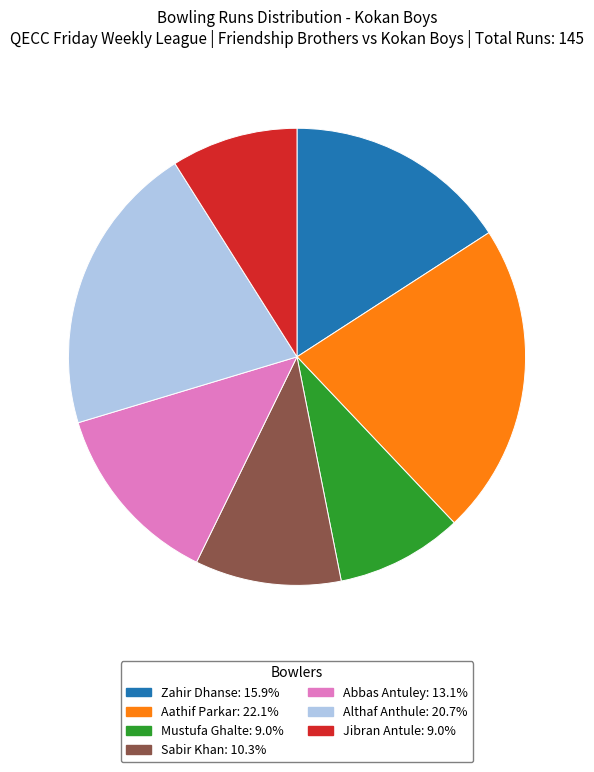

Is Sabir Khan the majority of the pie?

No